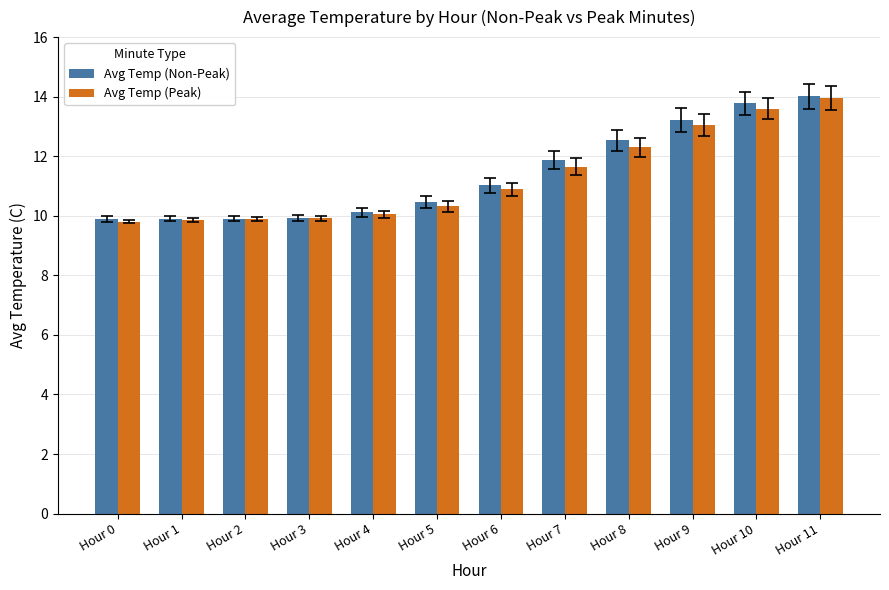

What is the total value across all series at Hour 9?

26.3